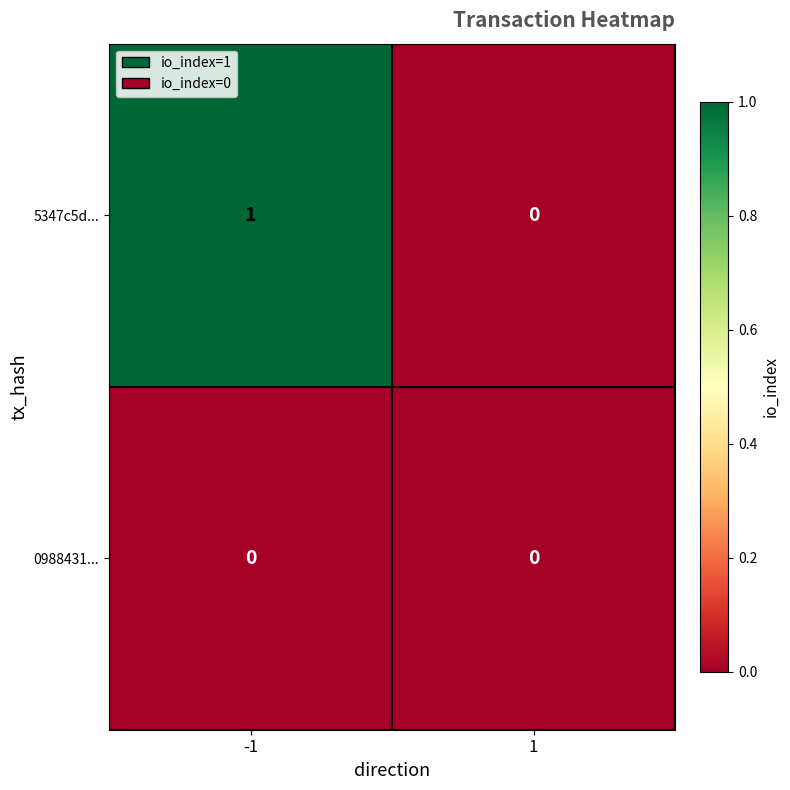

The 5347c5d... series shows 1 at -1. True or false?

True